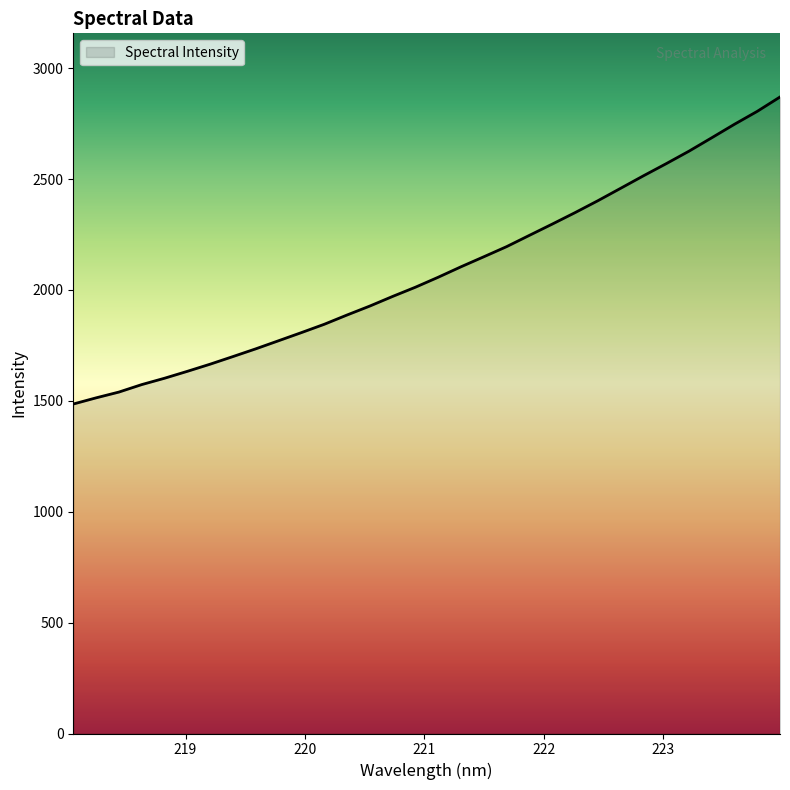

How many lines are shown in the chart?

1